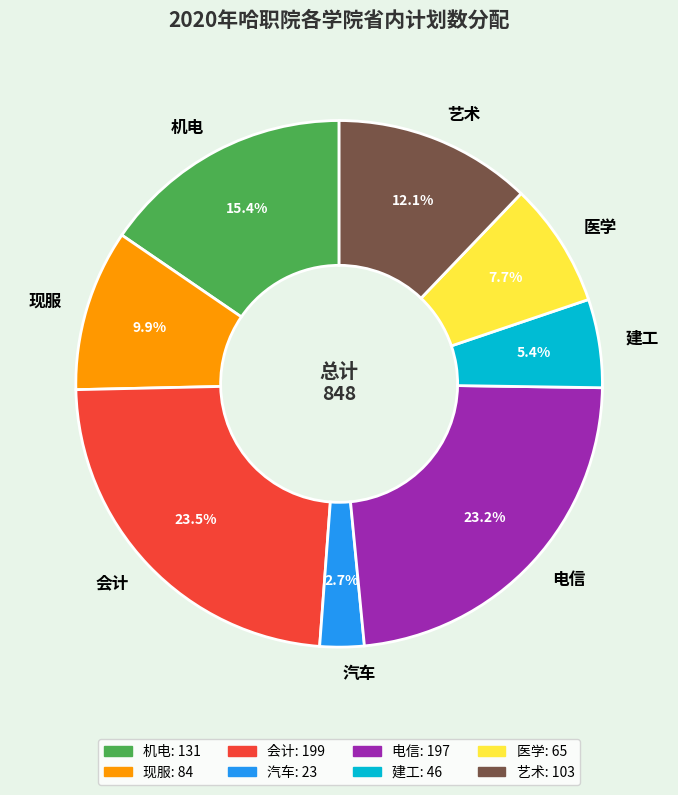

True or false: 现服 accounts for 10% of the total.

True